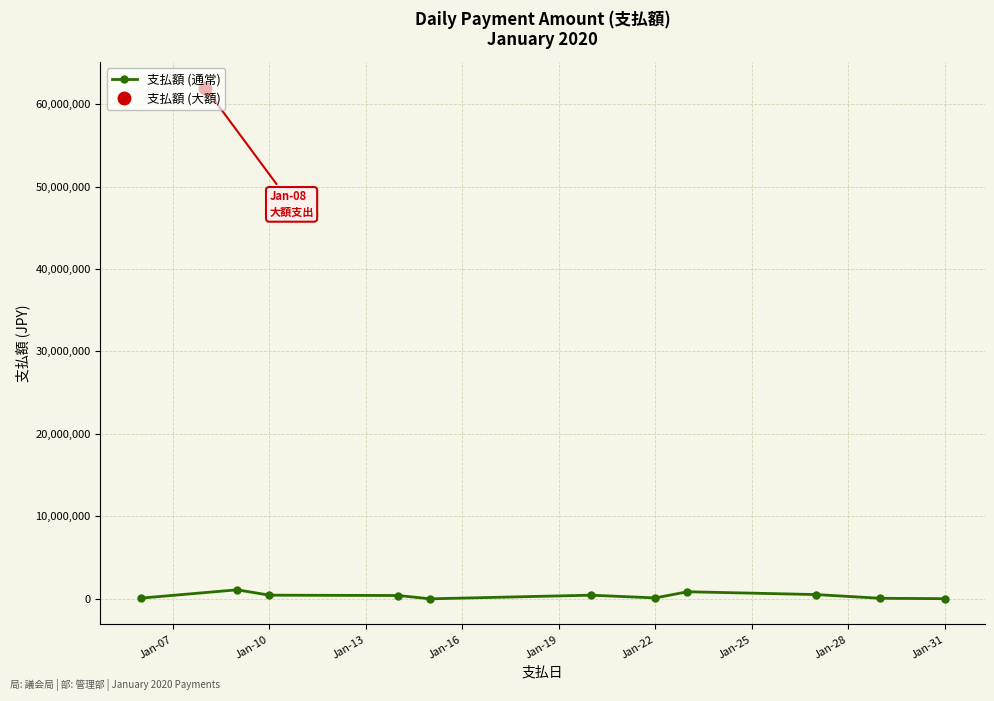

How many lines are shown in the chart?

1